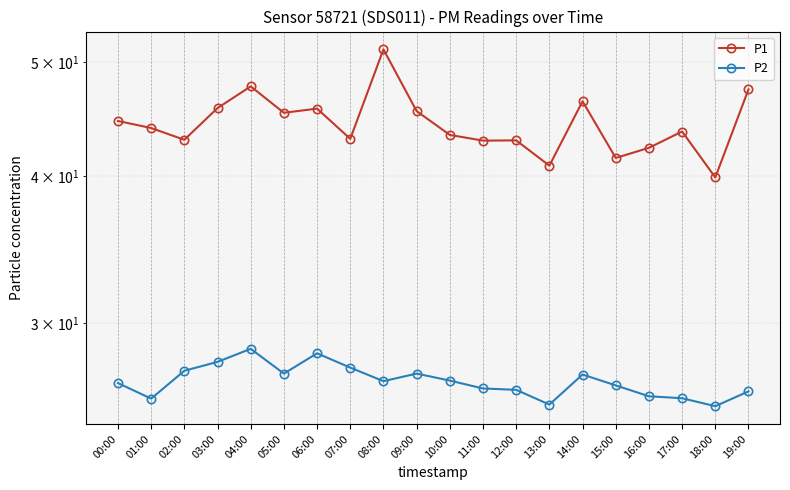

Reading left to right, list all the values displayed in this chart.

P1: 00:00=44.6	01:00=44.0	02:00=43.0	03:00=45.7	04:00=47.7	05:00=45.3	06:00=45.7	07:00=43.0	08:00=51.3	09:00=45.5	10:00=43.4	11:00=42.9	12:00=42.9	13:00=40.9	14:00=46.3	15:00=41.5	16:00=42.3	17:00=43.7	18:00=39.9	19:00=47.4
P2: 00:00=26.7	01:00=25.9	02:00=27.4	03:00=27.8	04:00=28.6	05:00=27.2	06:00=28.3	07:00=27.5	08:00=26.8	09:00=27.2	10:00=26.8	11:00=26.4	12:00=26.4	13:00=25.6	14:00=27.1	15:00=26.6	16:00=26.0	17:00=25.9	18:00=25.5	19:00=26.3